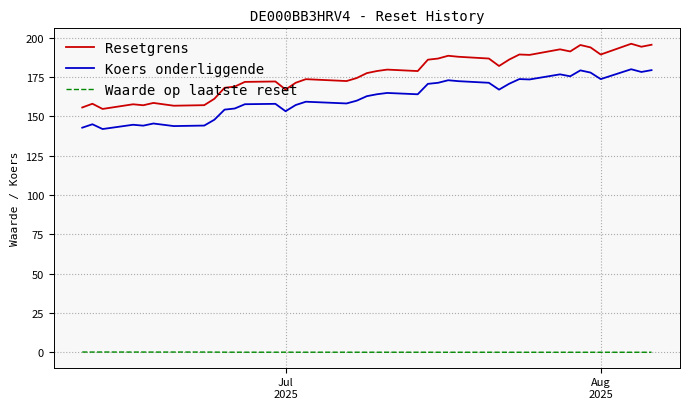

Which series has the widest spread of values?

Resetgrens